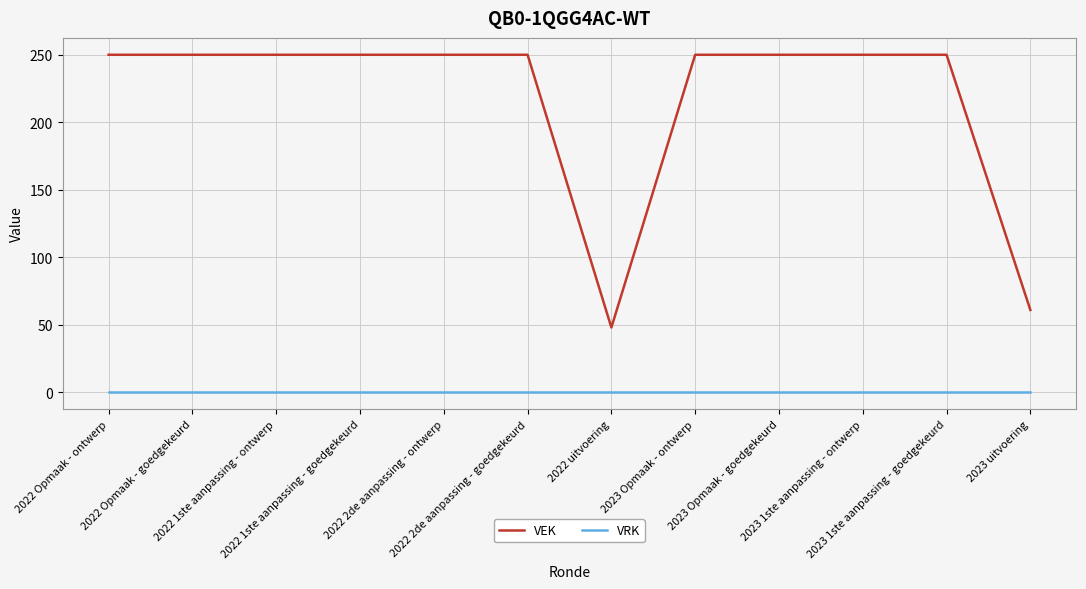

True or false: VRK and VEK intersect in this chart.

False